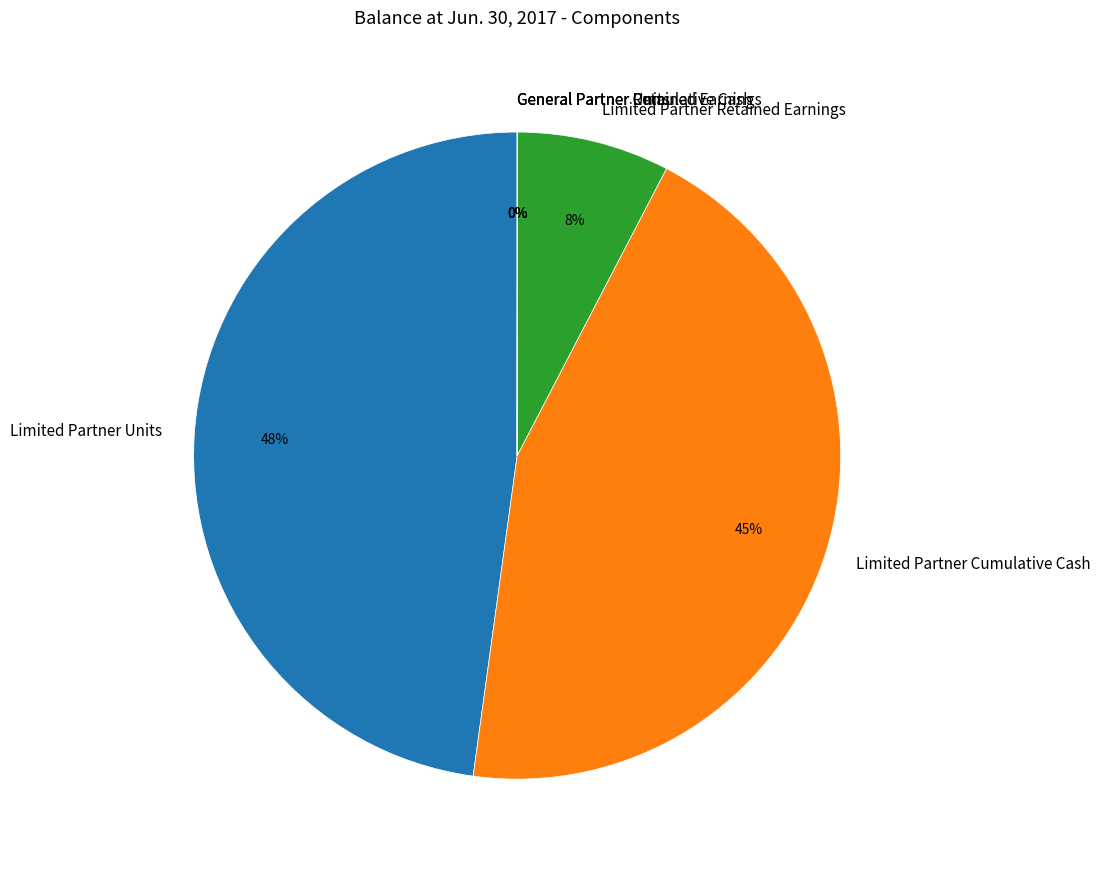

To the nearest percent, what is the average slice percentage?

17%